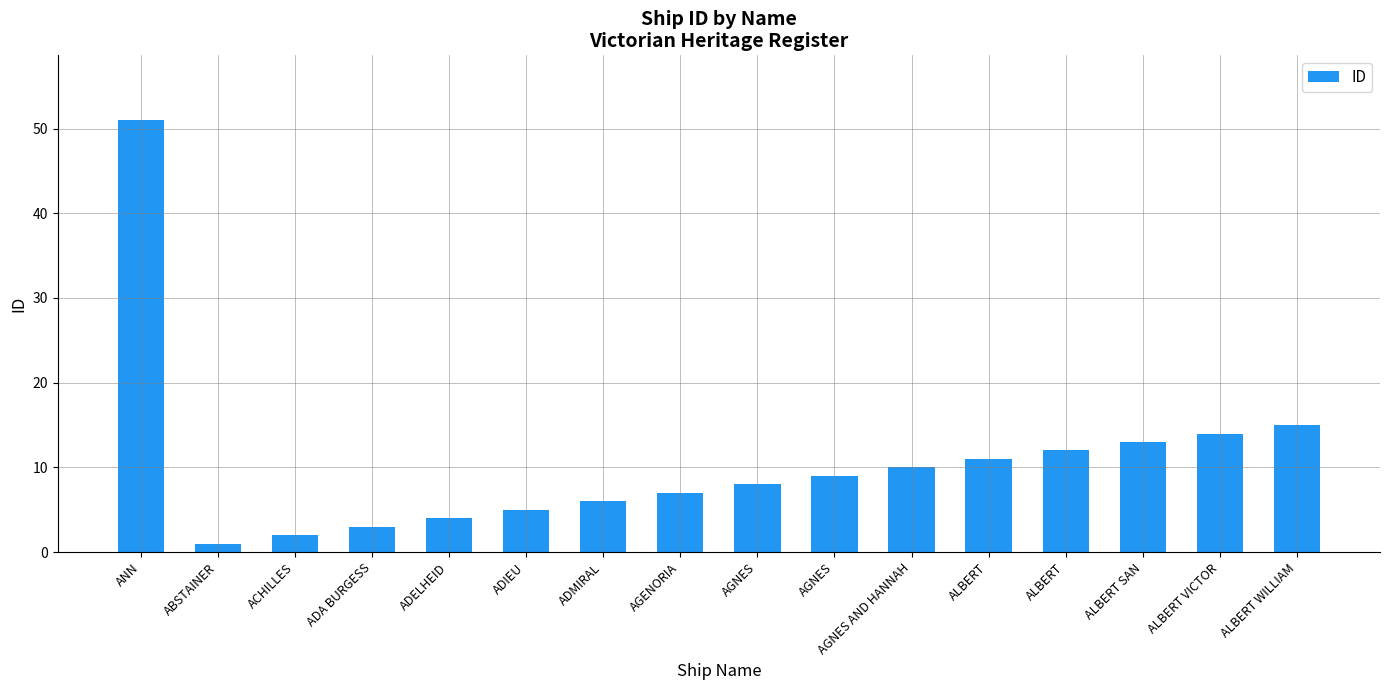

True or false: the data shows 4 at ALBERT WILLIAM.

False